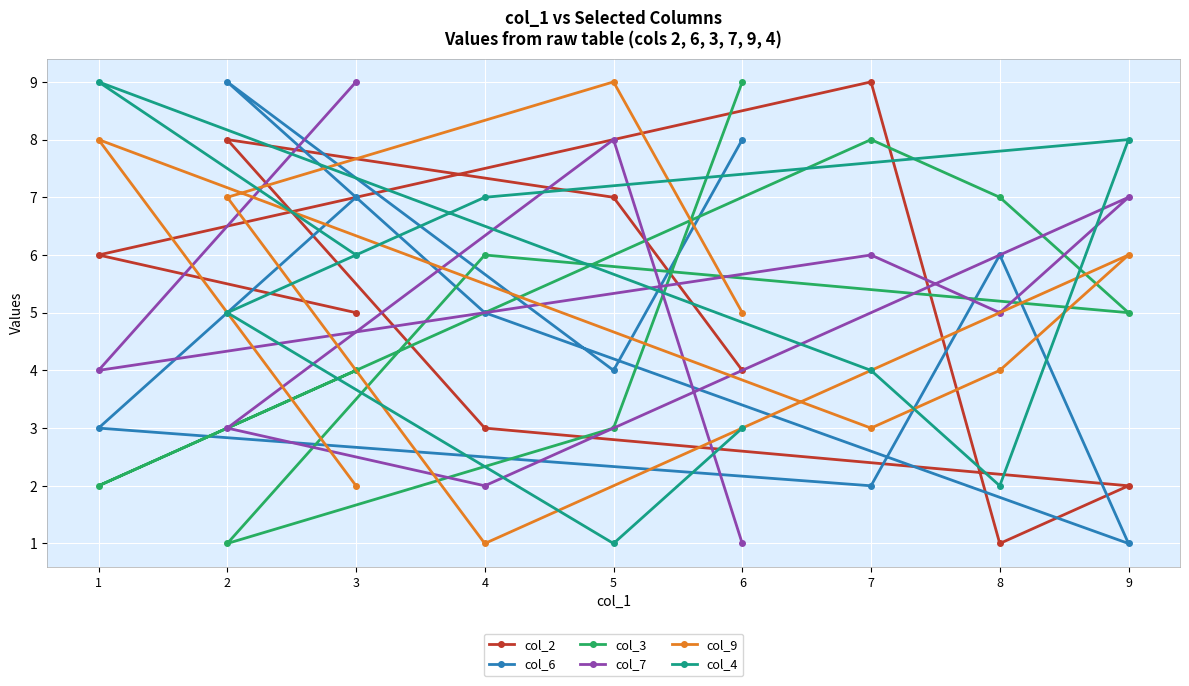

True or false: col_7 has more than 2 interior local peaks.

True